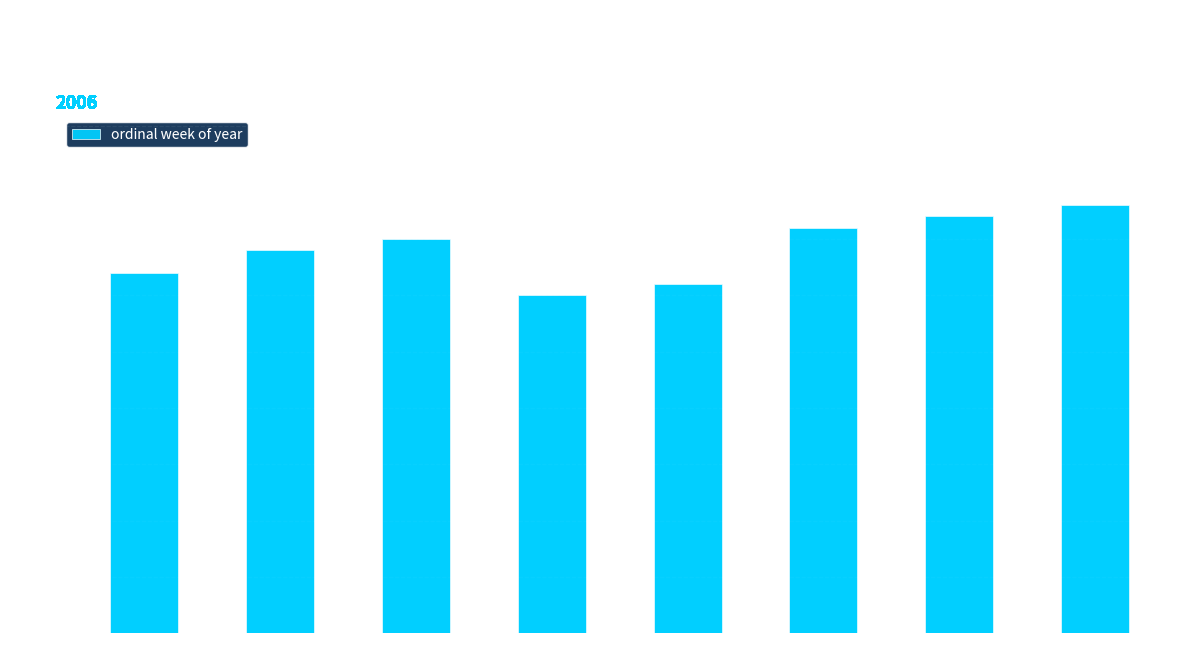

The value at W37 is 37. True or false?

True